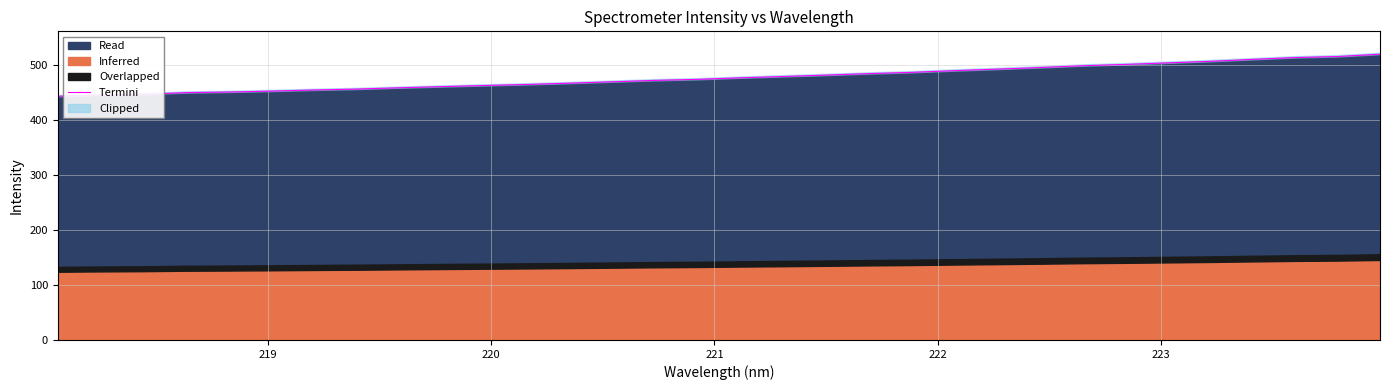

What is the highest value of the Read series?

519.8